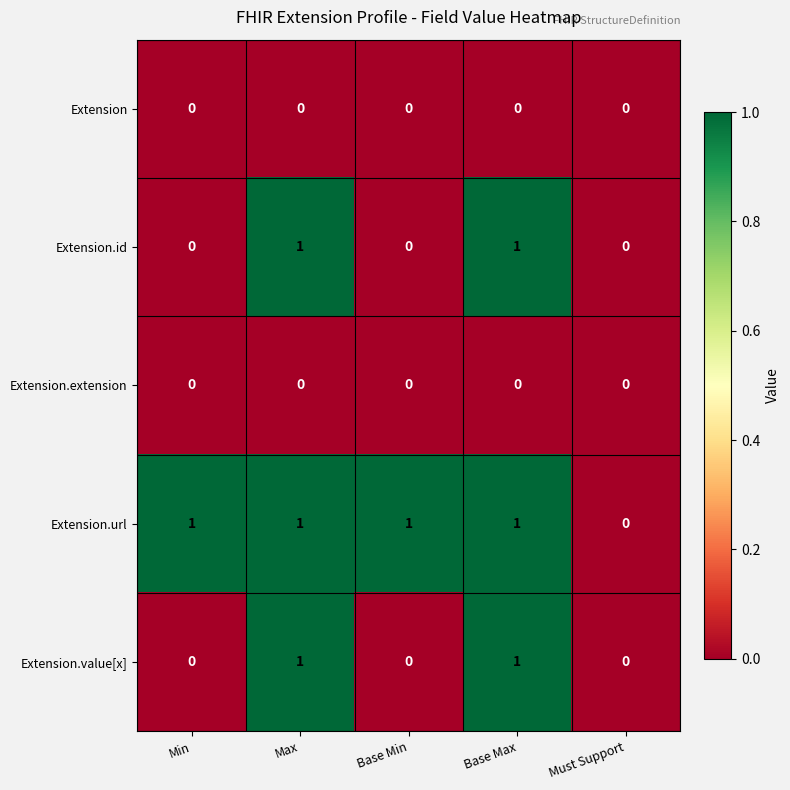

Count the number of data series in this chart.

5